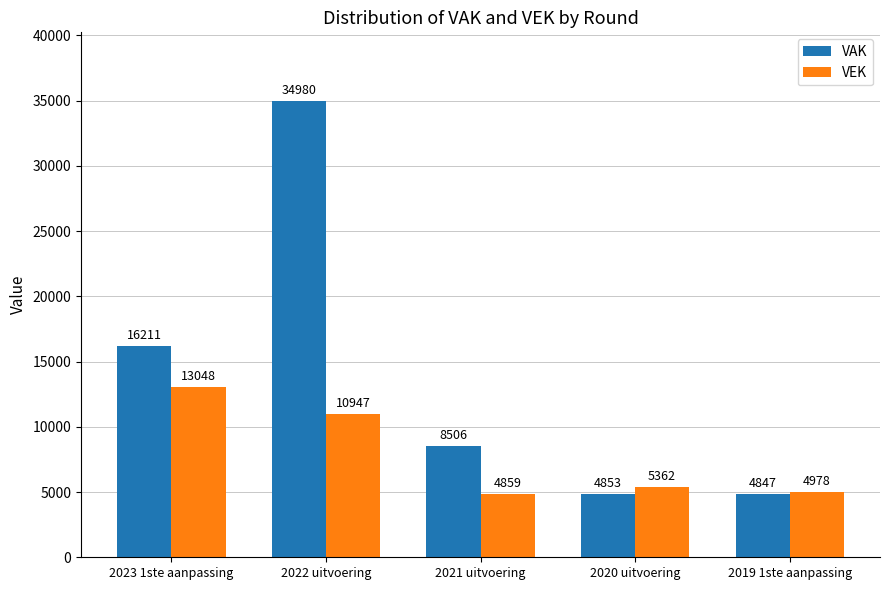

What is the value of the VEK bar at the 4th from the left?

5362